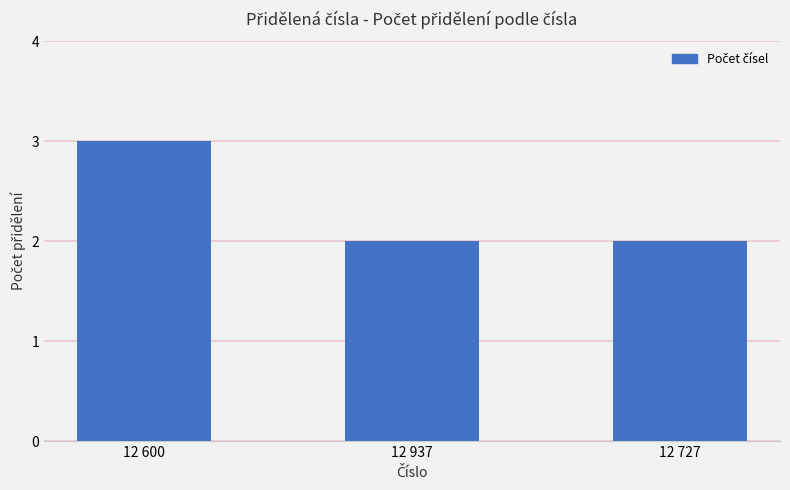

What is the minimum value shown in the chart?

2